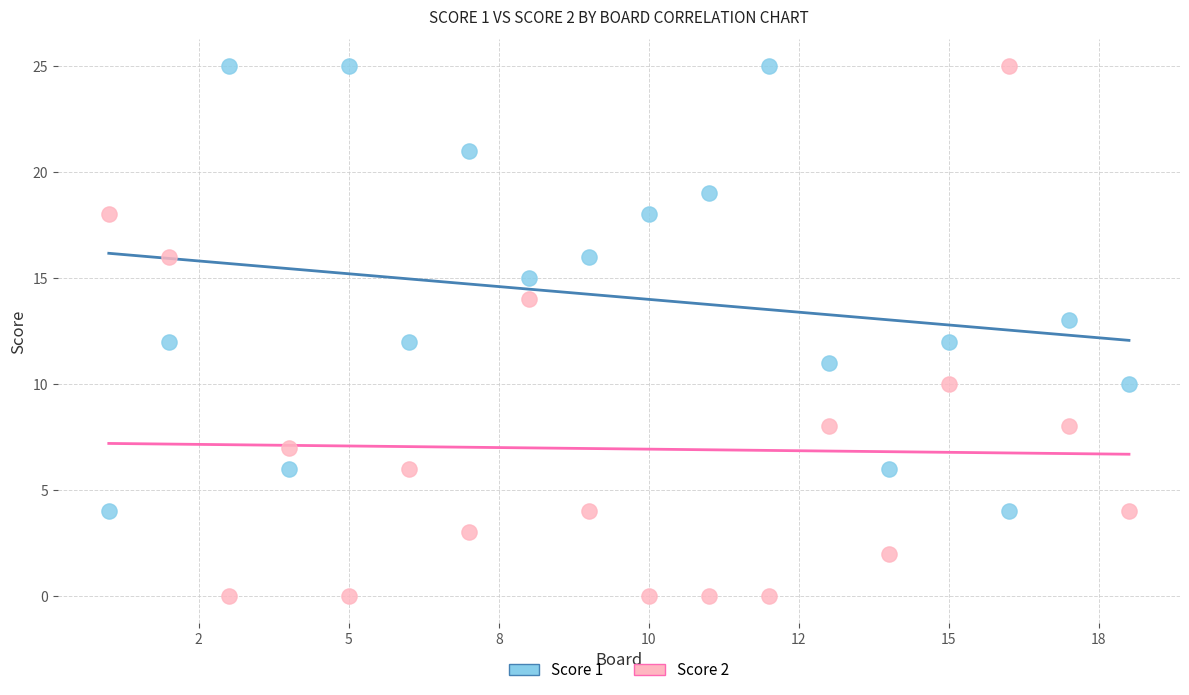

Across all data points, what is the range of Y values (max minus min)?

25